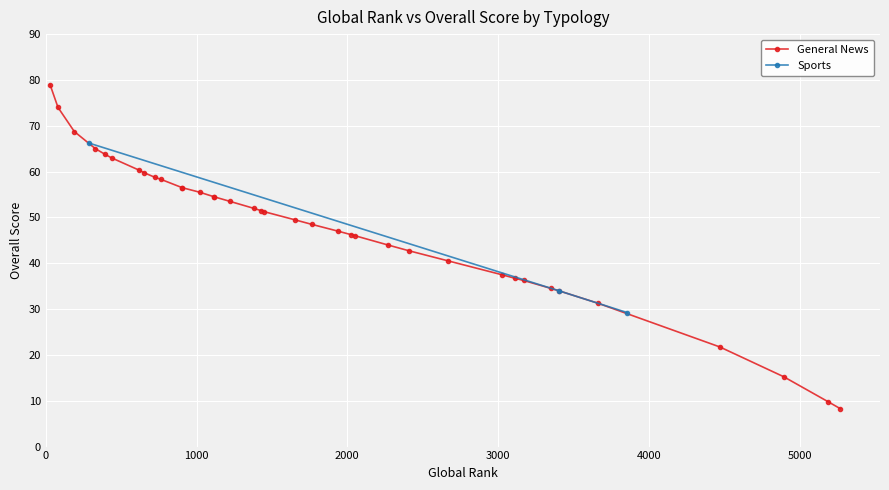

The chart shows a value of 51.4 at 2000. True or false?

False